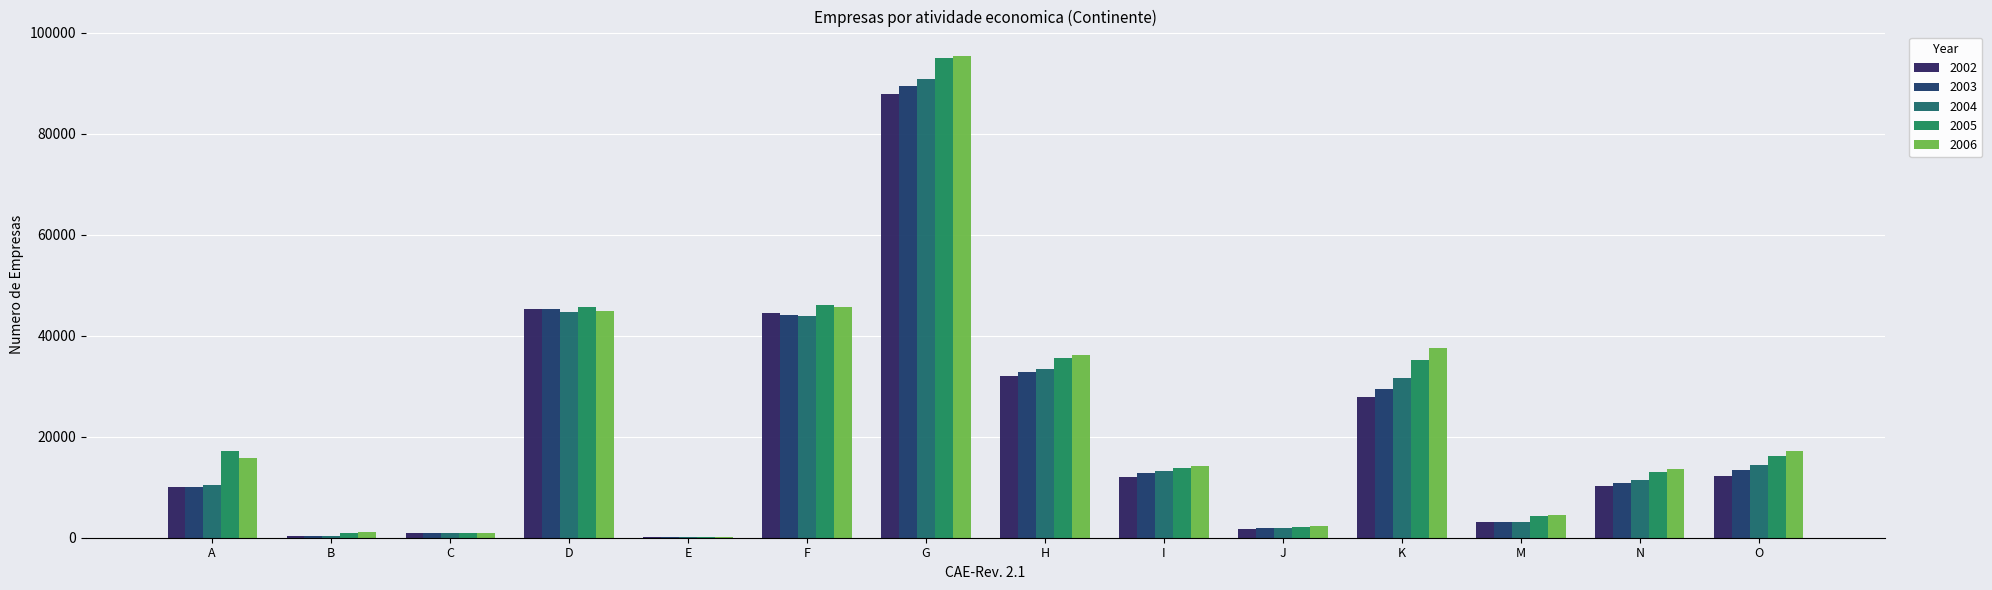

What is the highest value of the 2004 series?

90829